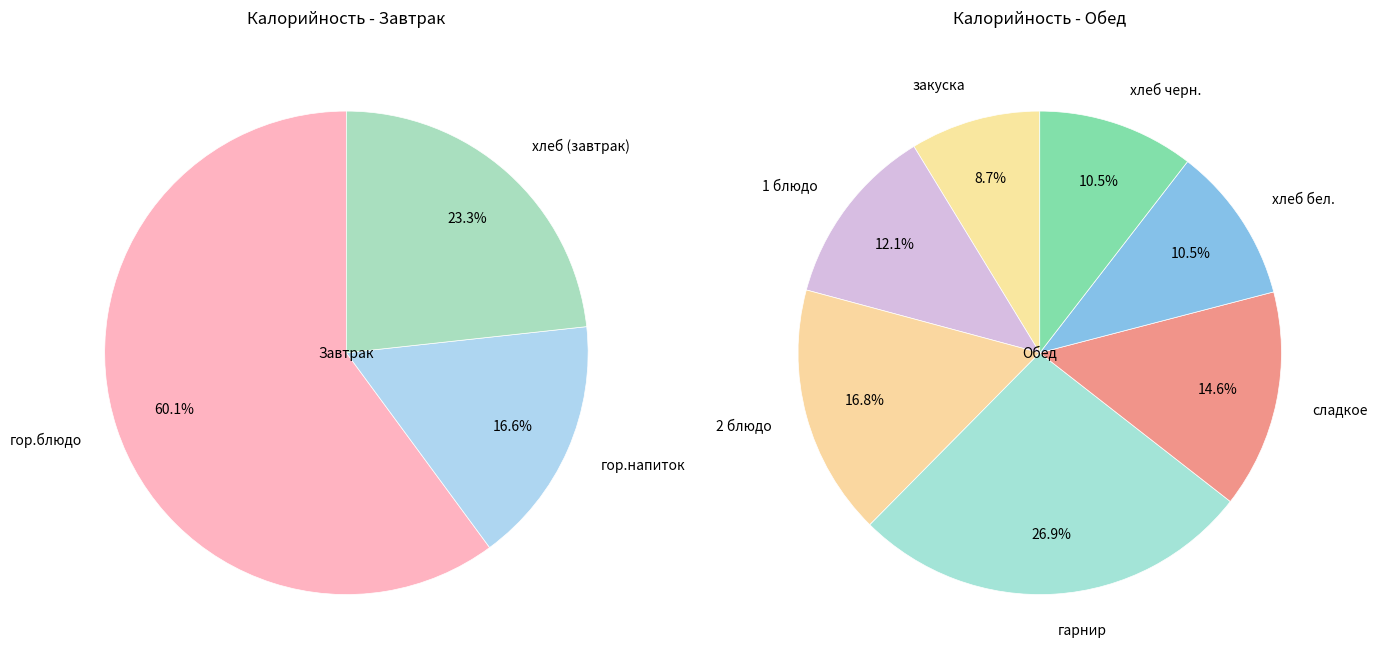

What is the change in value from гор.блюдо to закуска?

-158.0